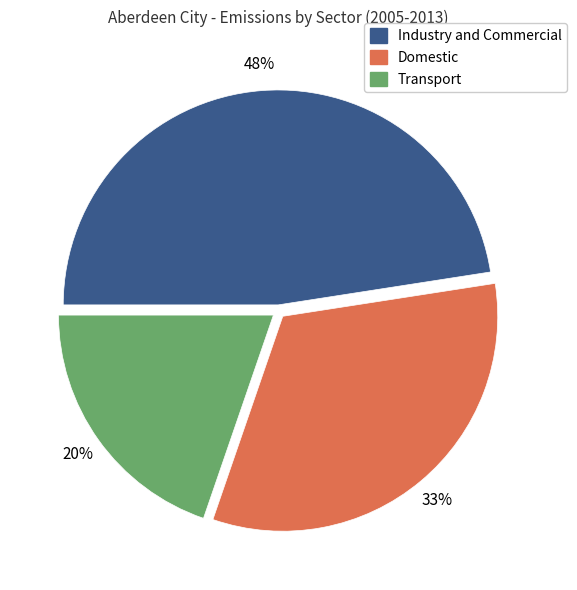

How many segments does this pie chart have?

3